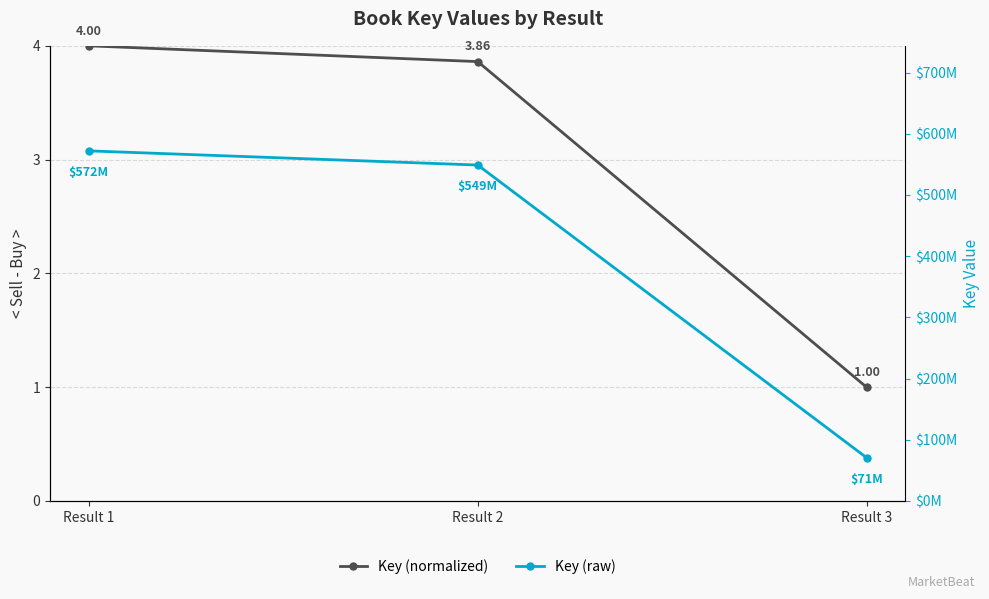

At which label does Key (raw) first exceed 548839140?

Result 1